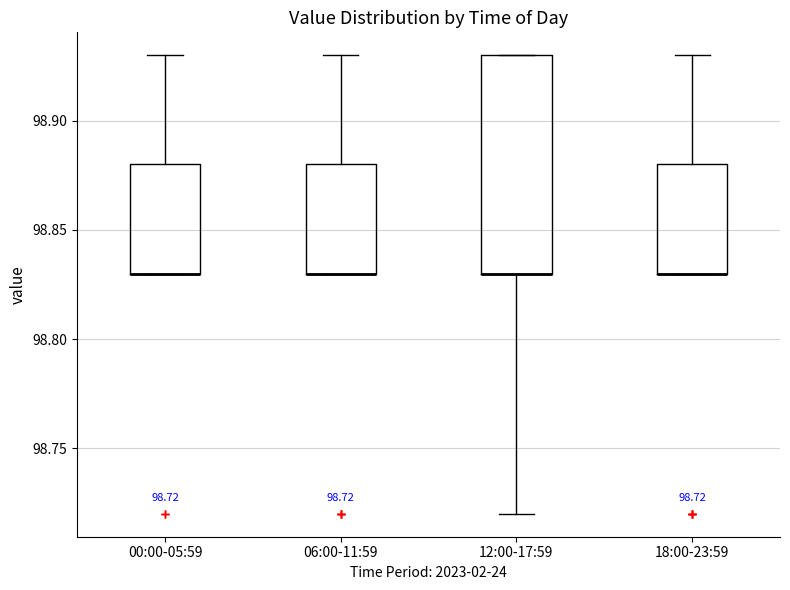

Which box is the tallest, from its lower edge to its upper edge?

12:00-17:59